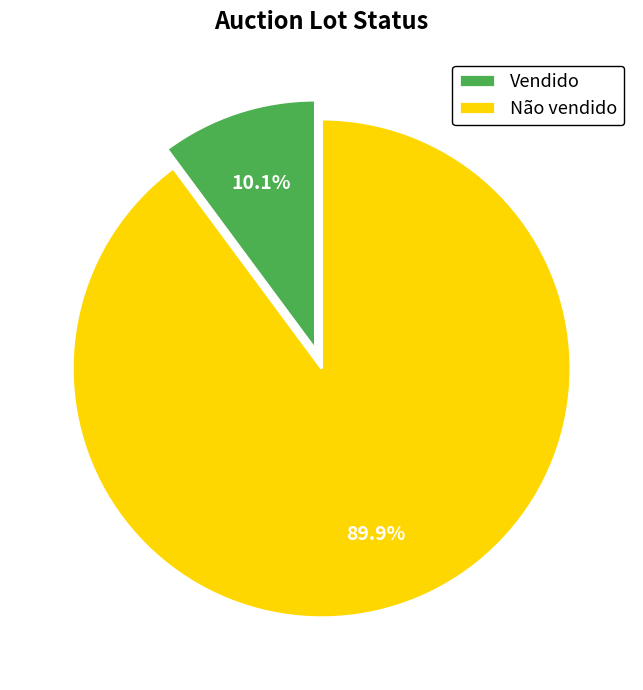

To the nearest percent, what is the difference between the largest and smallest slice percentages?

80%